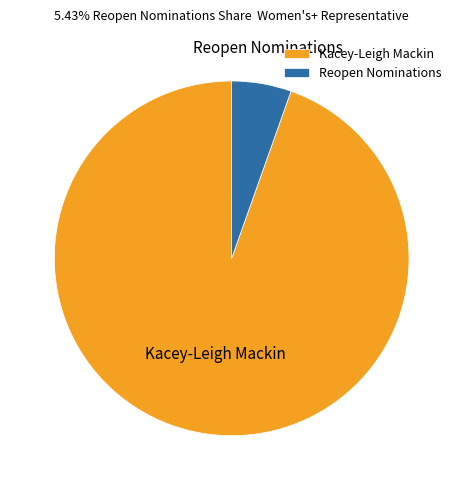

What is the smallest slice in the pie chart?

Reopen Nominations